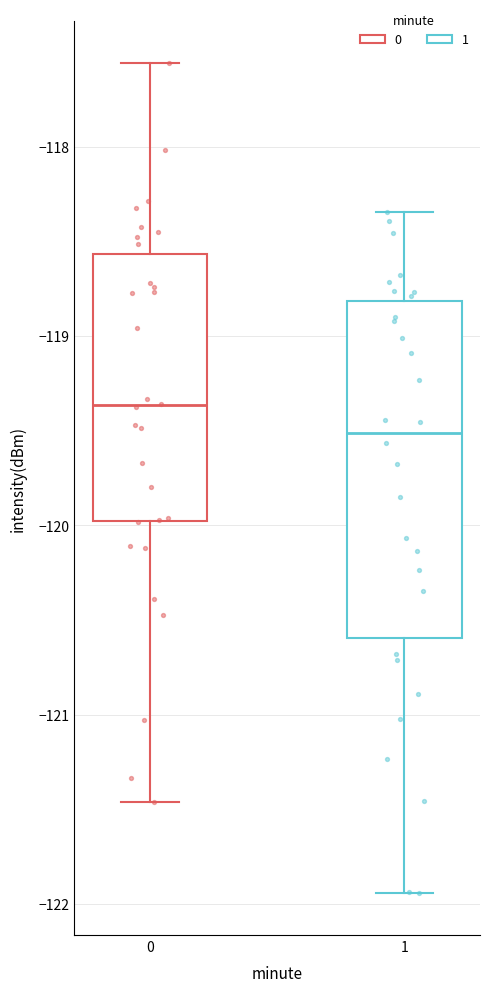

Where does the lower whisker of the box at x = 1 end on the y-axis? The values are not printed on the chart, so give them approximately, as read against the axis.

-121.9